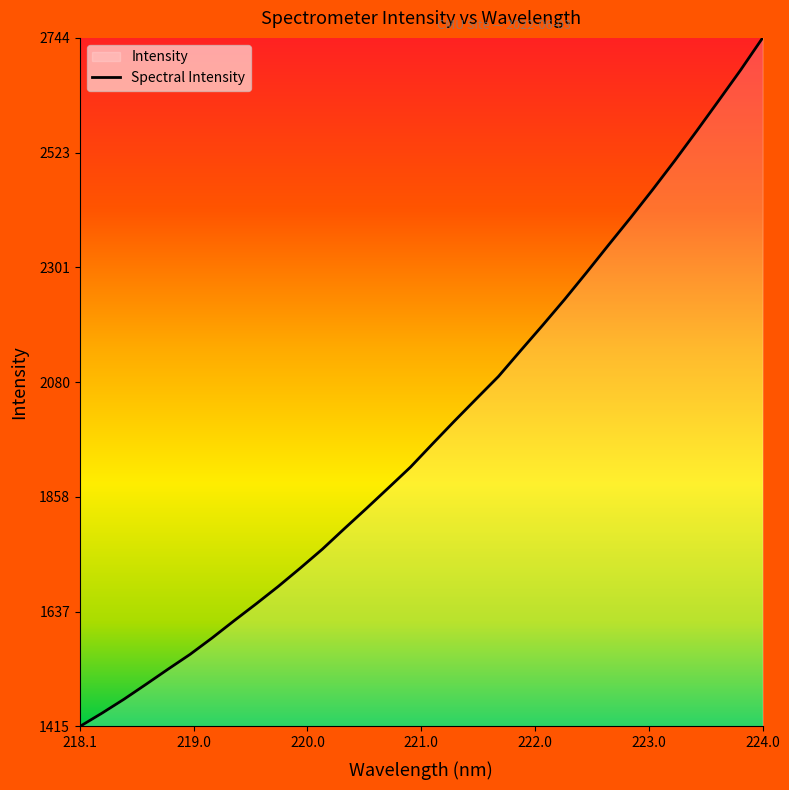

The value at 224.0 is 2744.2. True or false?

True